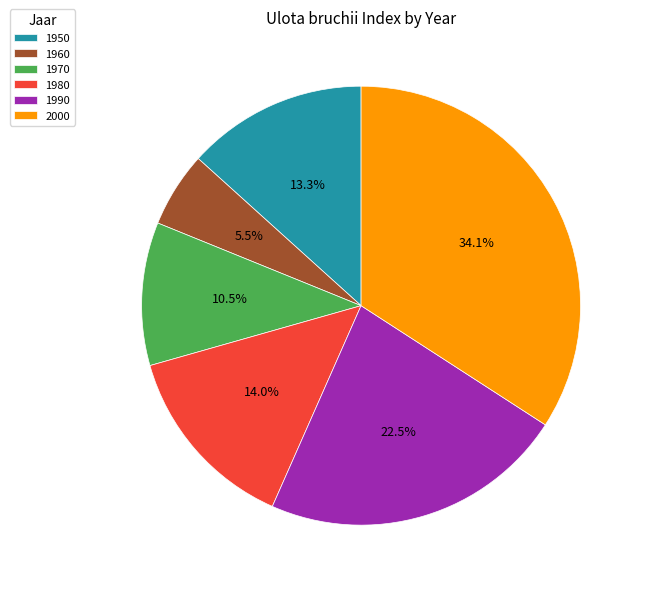

What percentage is NOT represented by 1990?

77.5%